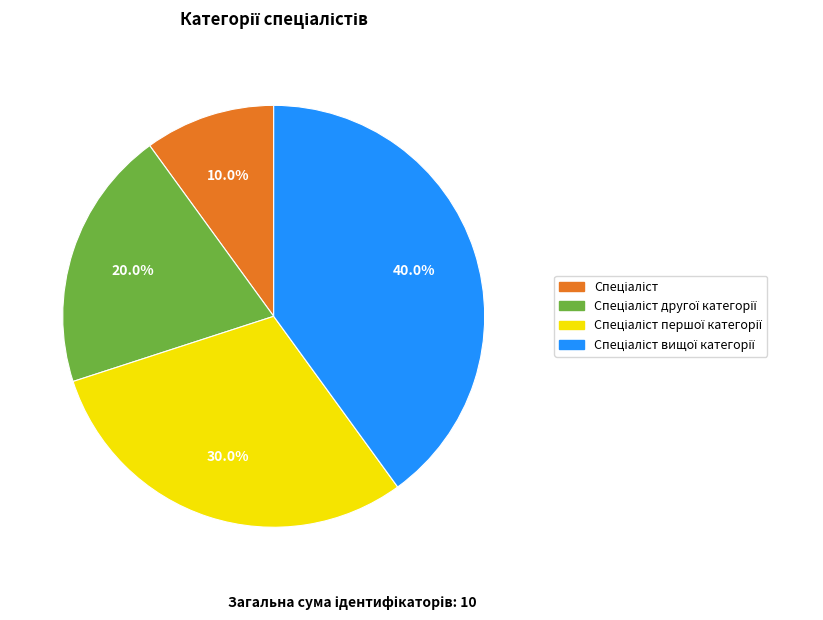

Is there any slice that represents more than half of the pie?

No